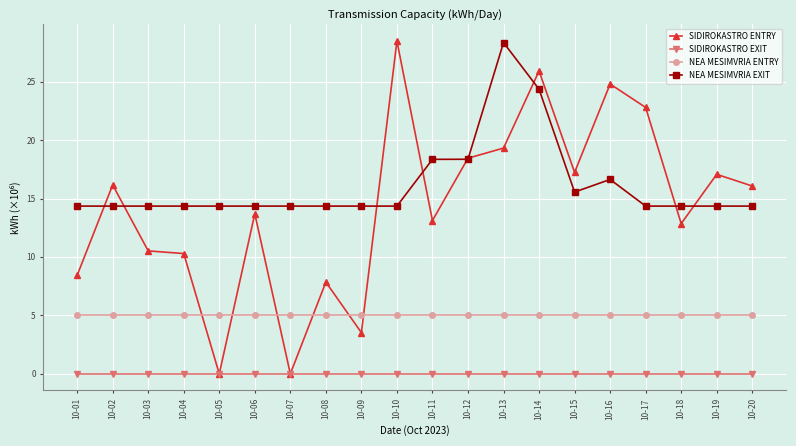

What is the approximate value of NEA MESIMVRIA ENTRY at 10-12?

5.0